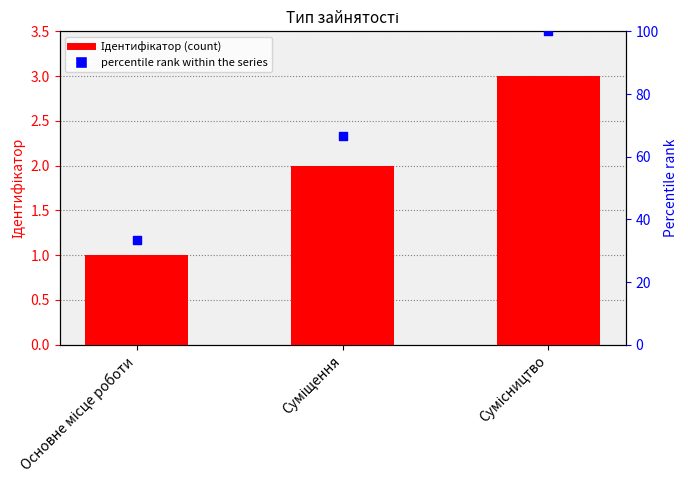

Which series reaches the maximum Y coordinate?

percentile rank within the series